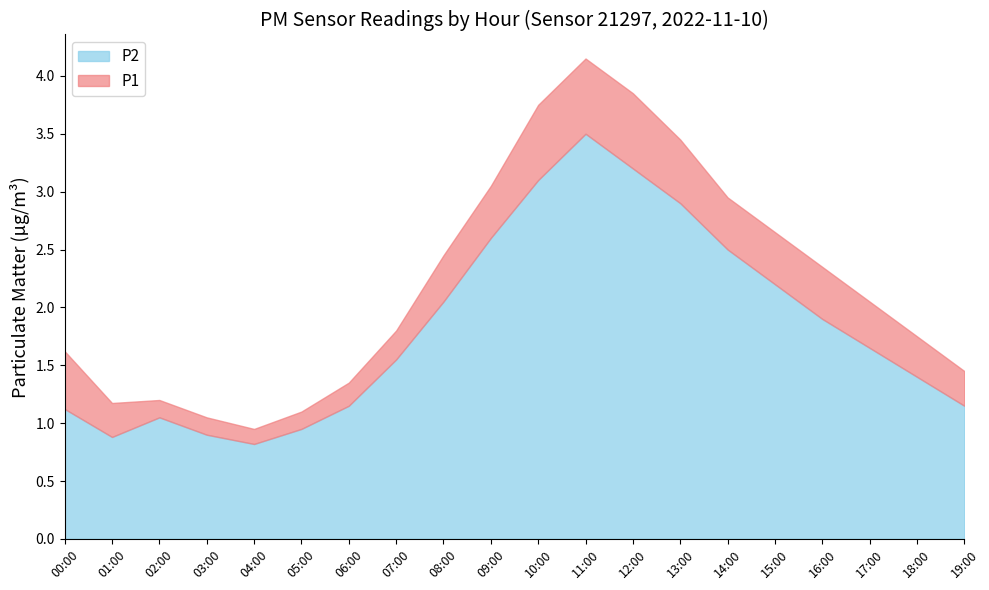

At which category is the sum across all series the highest?

11:00